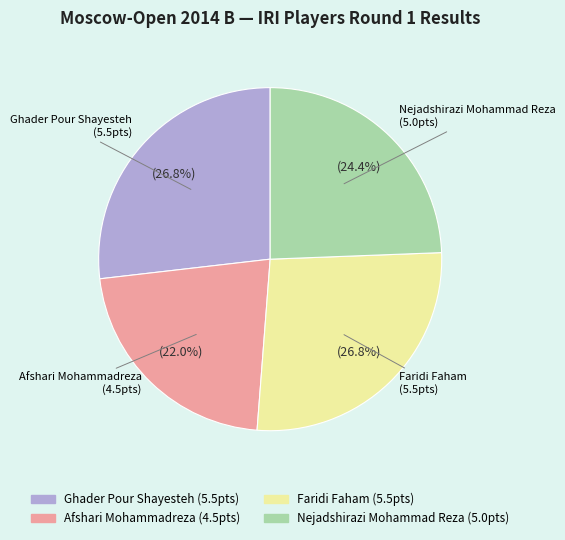

What is the smallest slice in the pie chart?

Afshari Mohammadreza